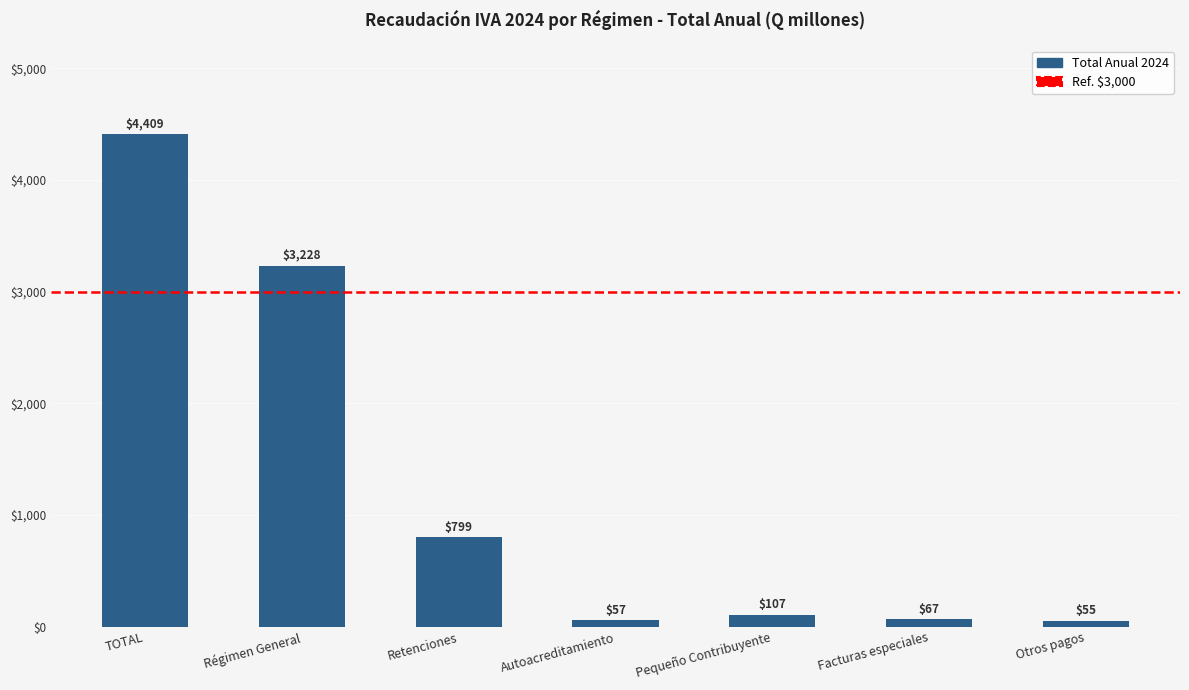

What is the average value?

1246.0